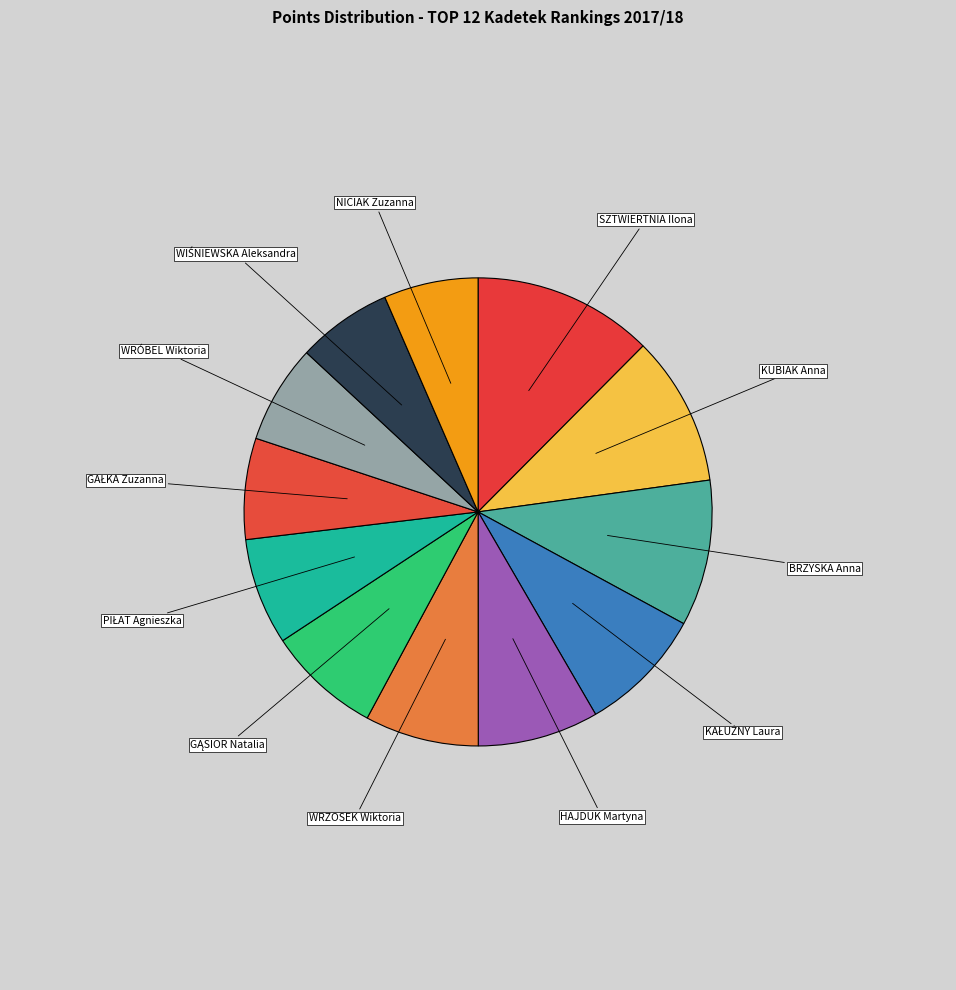

What is the largest slice in the pie chart?

SZTWIERTNIA Ilona